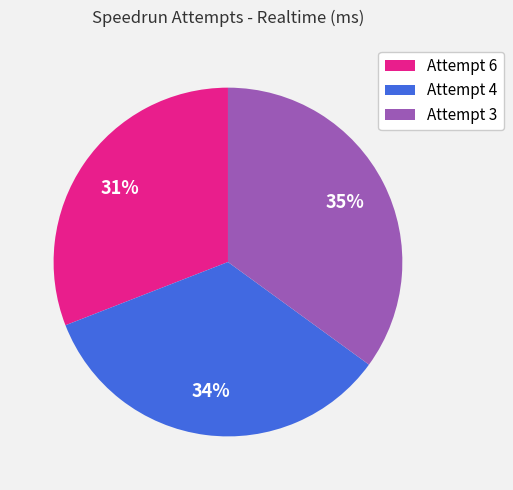

To the nearest percent, what is the difference between the largest and smallest slice percentages?

4%